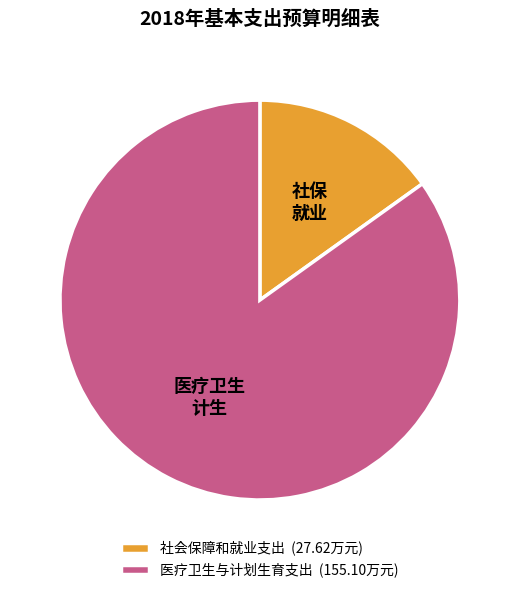

Rank the categories by value from highest to lowest.

医疗卫生与计划生育支出, 社会保障和就业支出